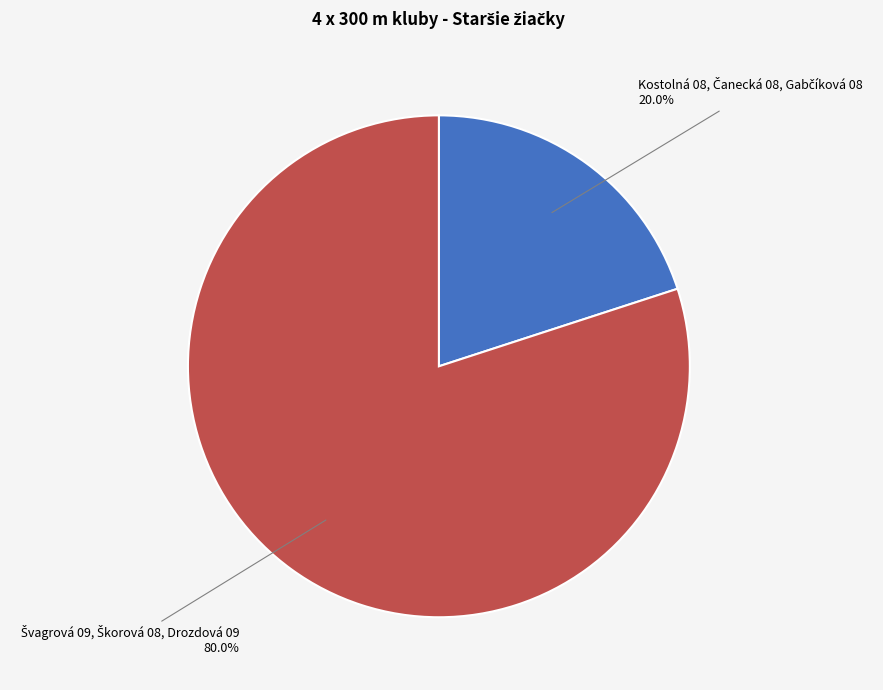

How many segments does this pie chart have?

2